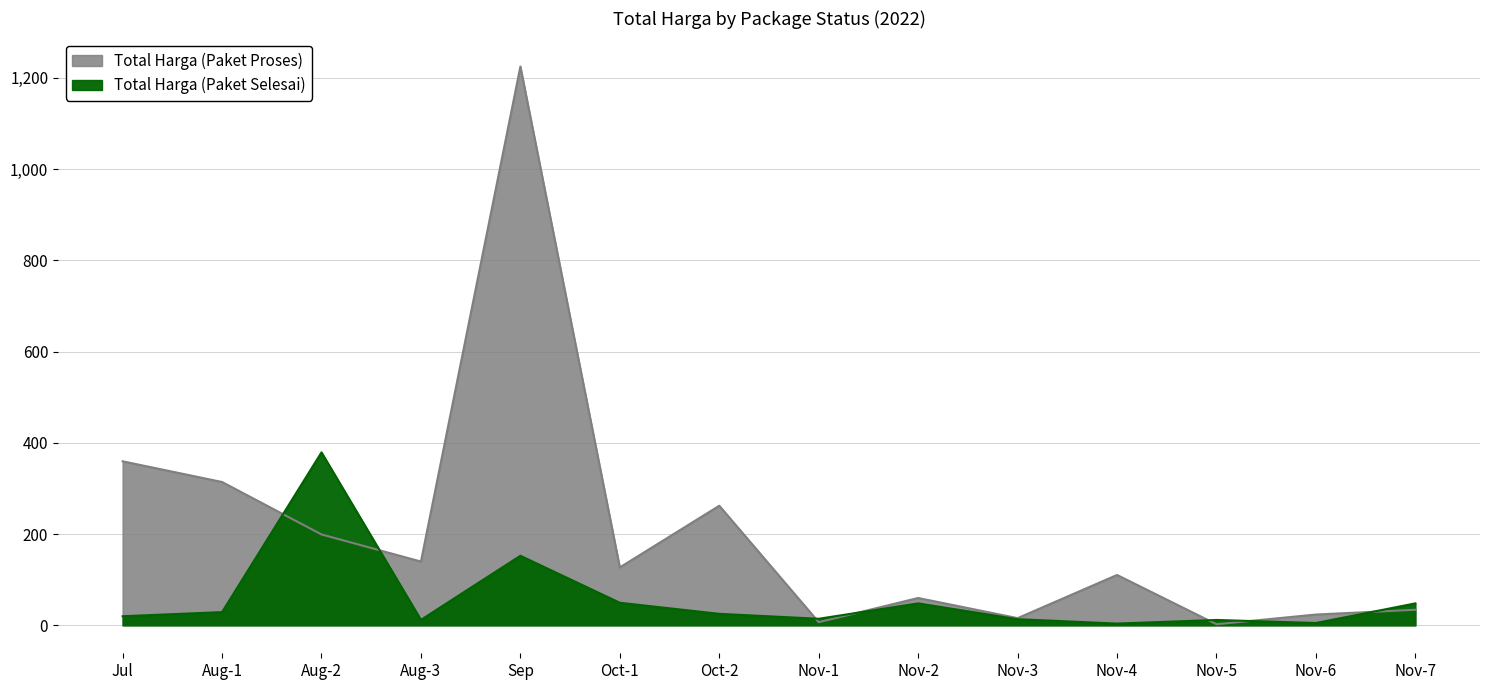

True or false: Total Harga (Paket Proses) has a value of 139.8 at Aug-3.

True